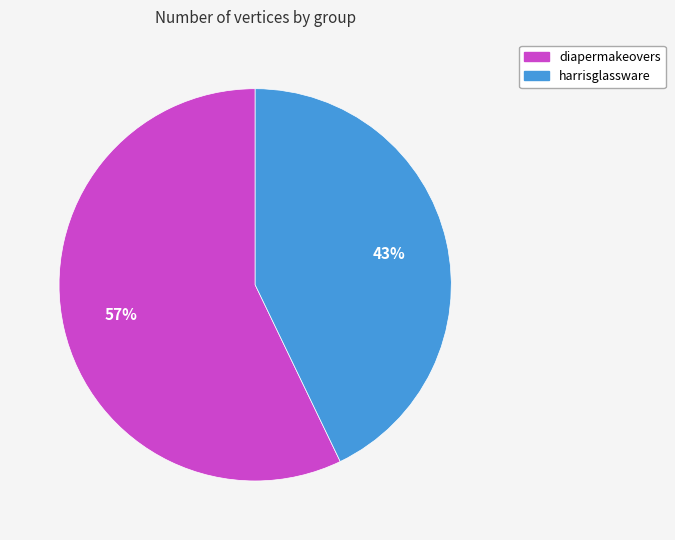

To the nearest percent, what is the difference between the harrisglassware and diapermakeovers slice percentages?

14%